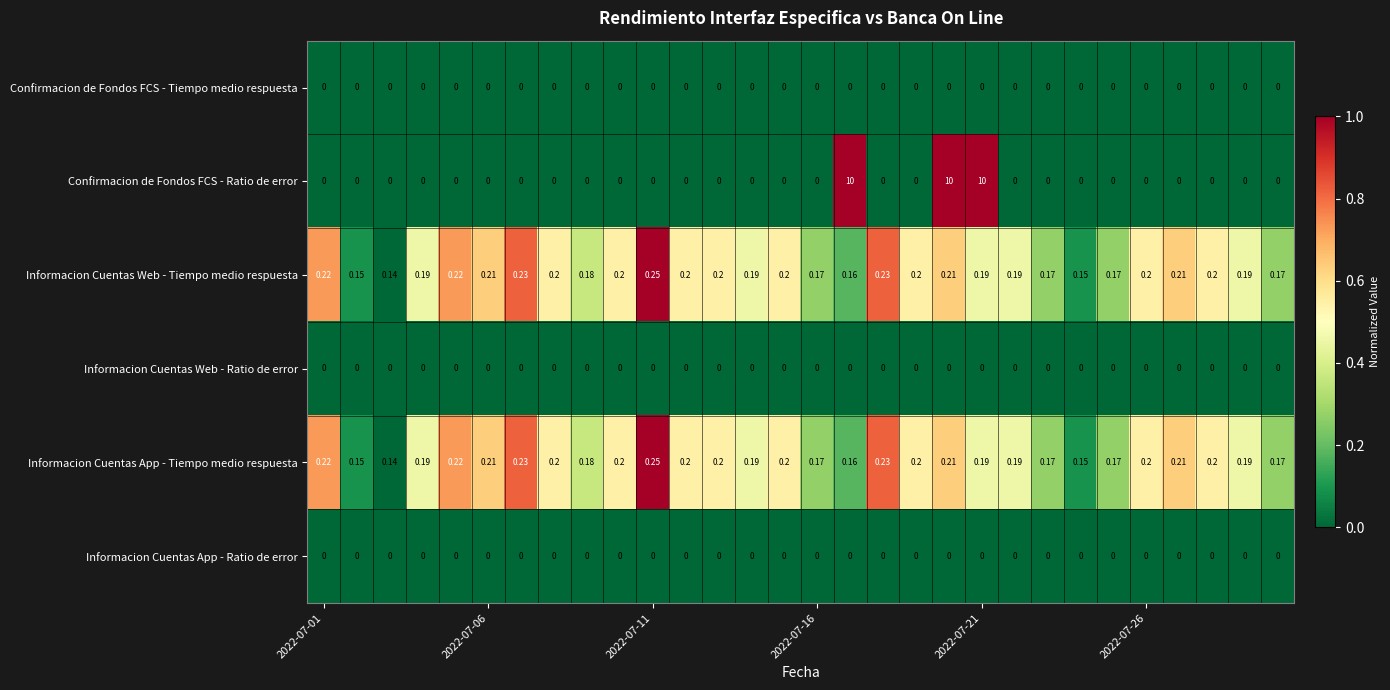

Which series has the widest spread of values?

Confirmacion de Fondos FCS - Ratio de error